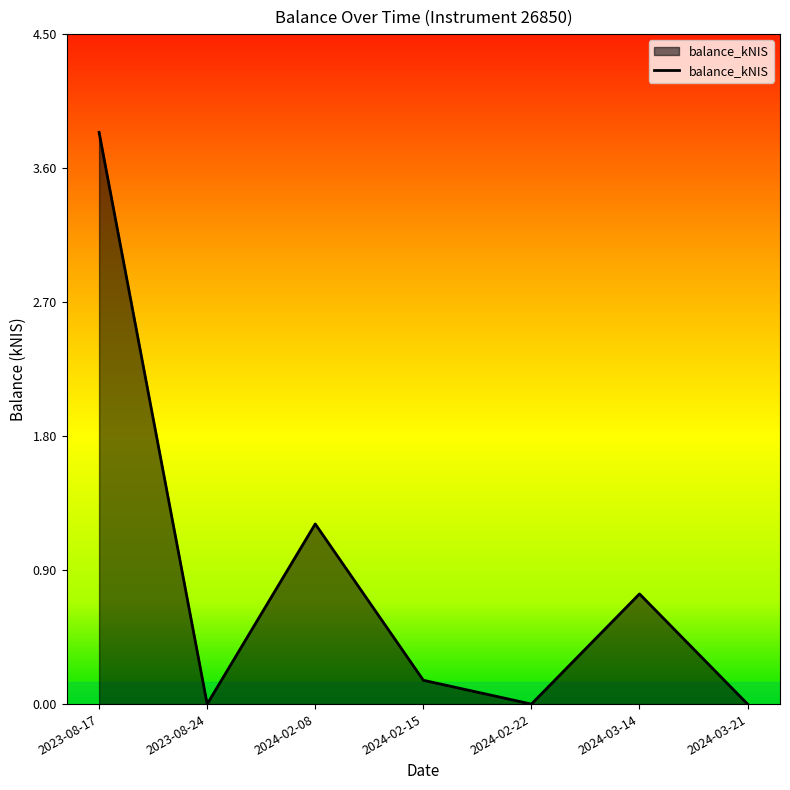

Which has a higher value, 2023-08-24 or 2024-03-14?

2024-03-14